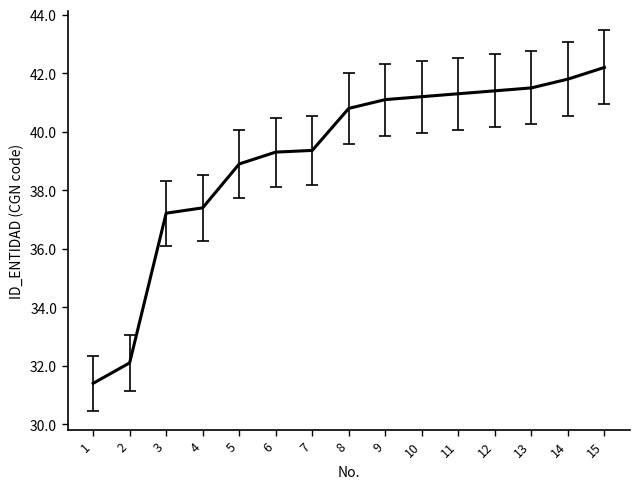

Which label corresponds to the smallest value in the chart?

1